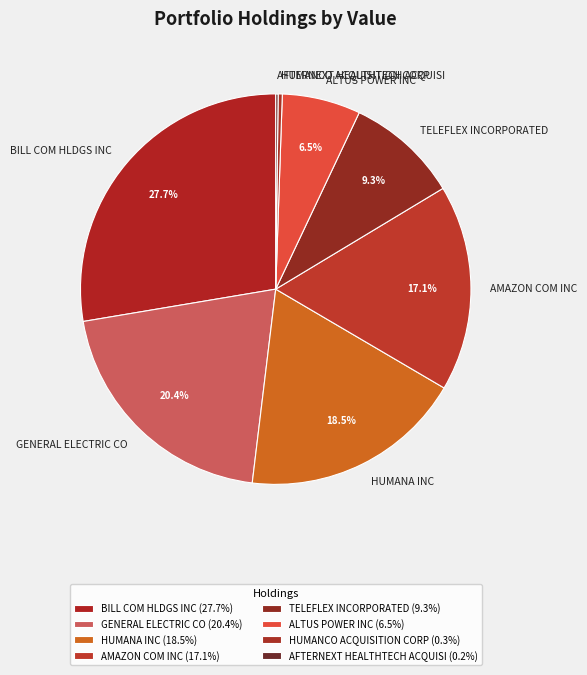

Combined, do HUMANCO ACQUISITION CORP and AMAZON COM INC account for over 50%?

No